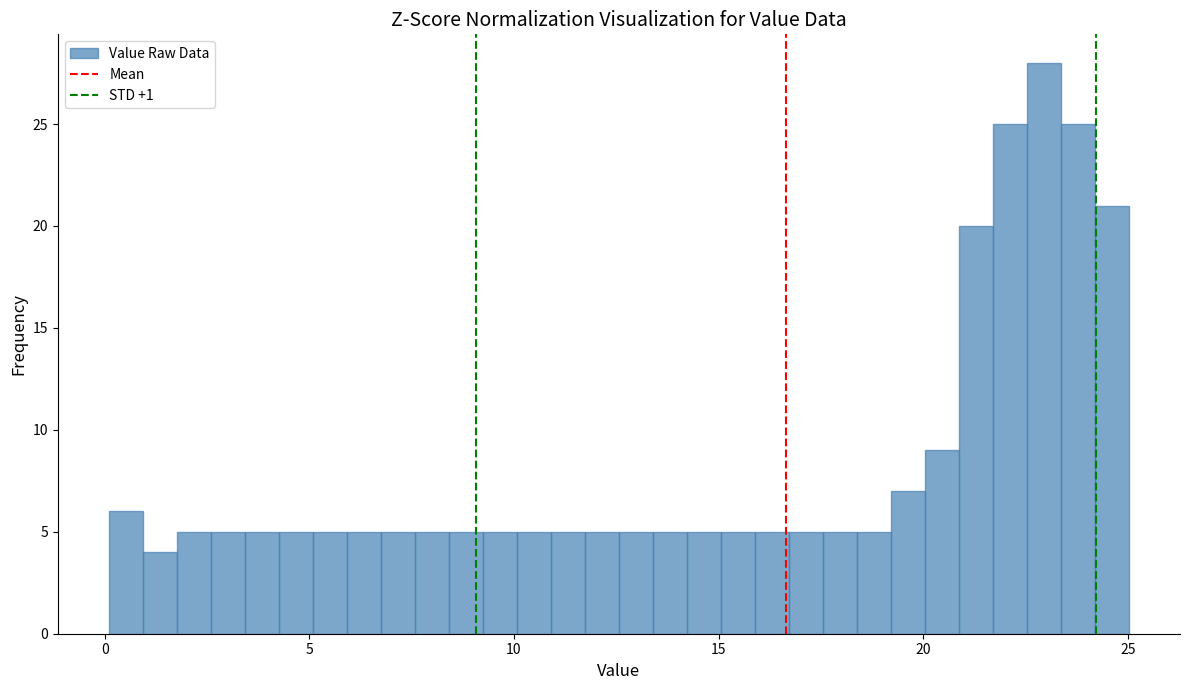

Around what value on the x-axis is the tallest bar? Give the approximate position of its centre, as read against the axis.

23.0